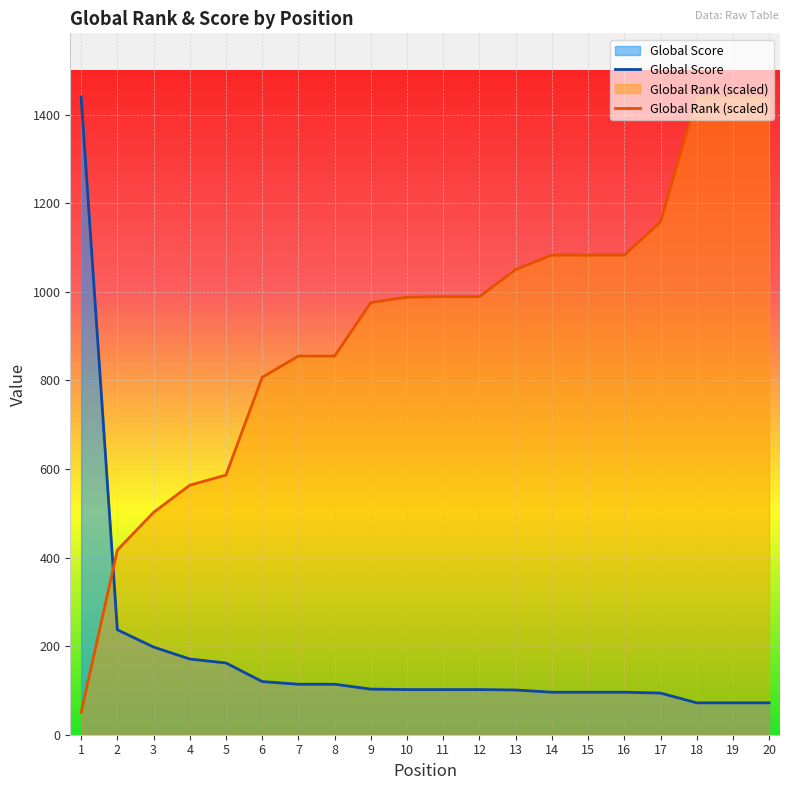

What is the difference between the Global Score values at 18 and 16?

24.0